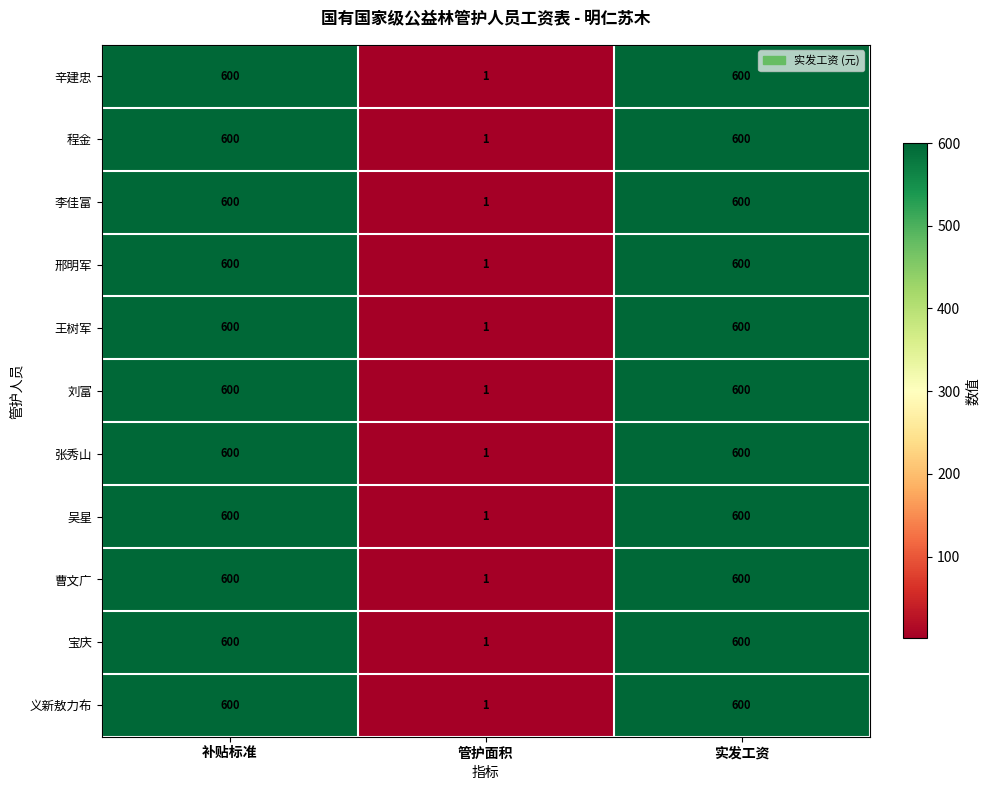

What is the total value across all series at 管护面积?

11